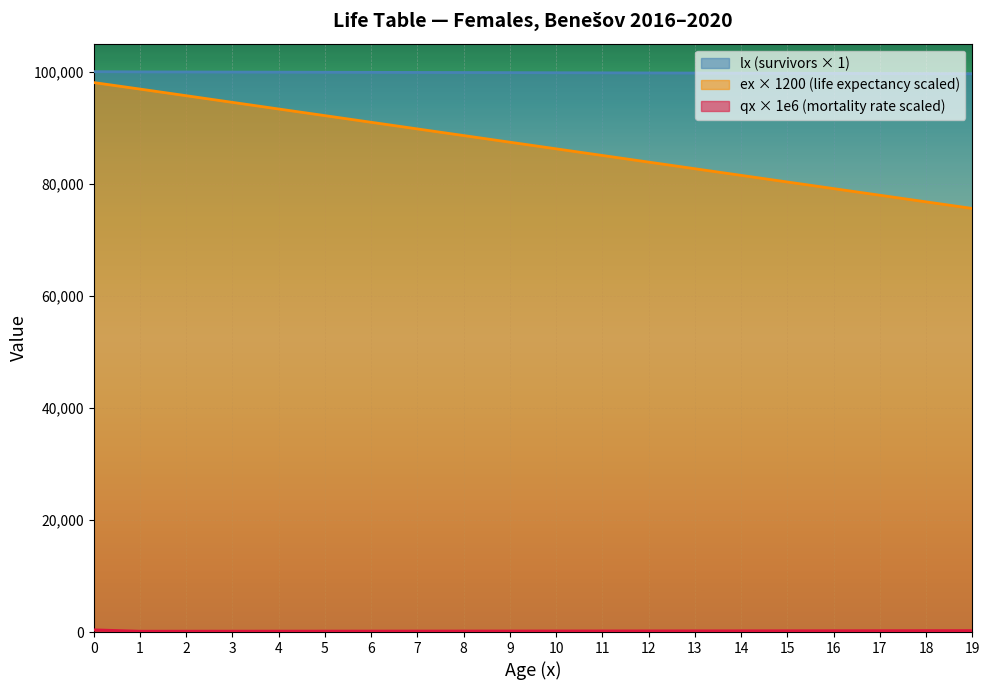

Rank the series at 3 from lowest to highest value.

qx_scaled, ex, lx